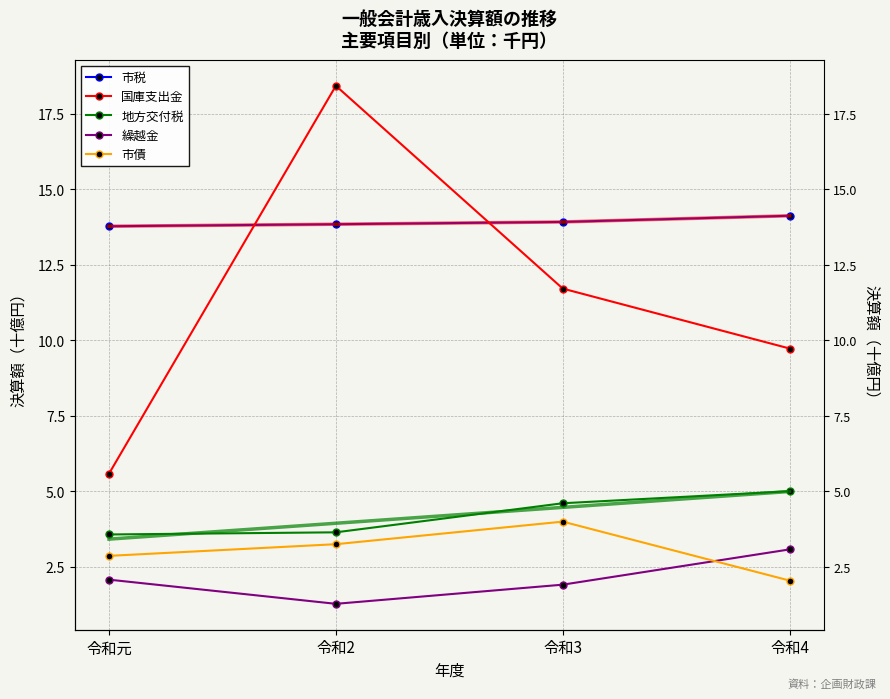

True or false: 市税 has a value of 13.9 at 令和3.

True